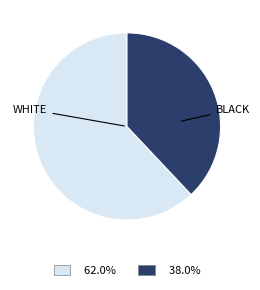

Is there a majority slice in this chart?

Yes